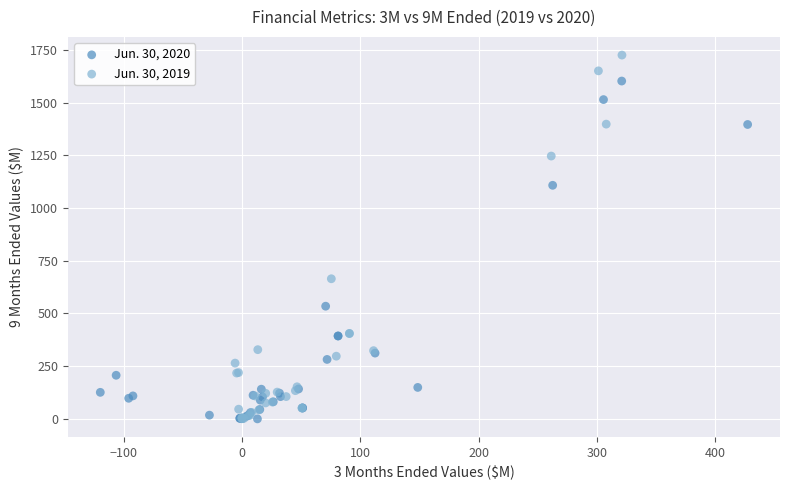

Which series has the widest spread of Y values?

Jun. 30, 2019